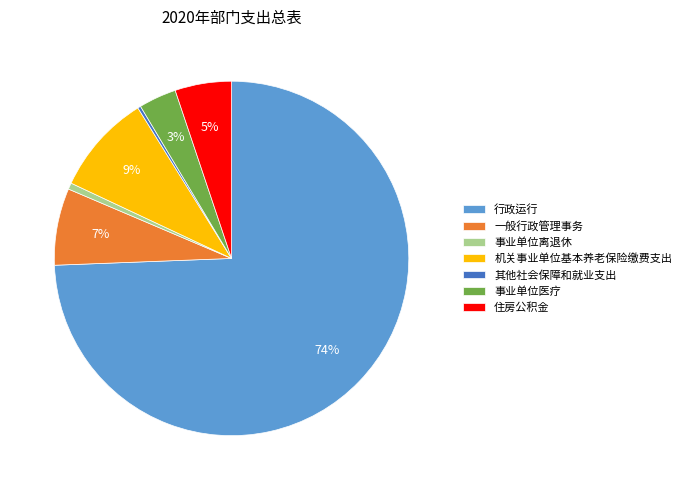

Which category has the biggest portion of the pie?

行政运行